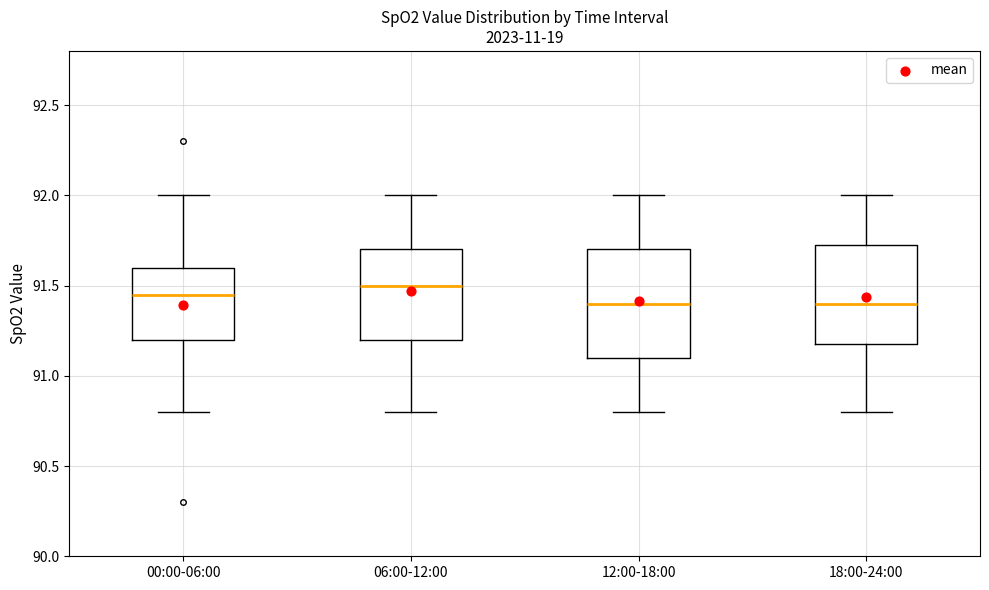

Where is the upper edge of the box for 12:00-18:00 on the y-axis? The values are not printed on the chart, so give them approximately, as read against the axis.

91.70